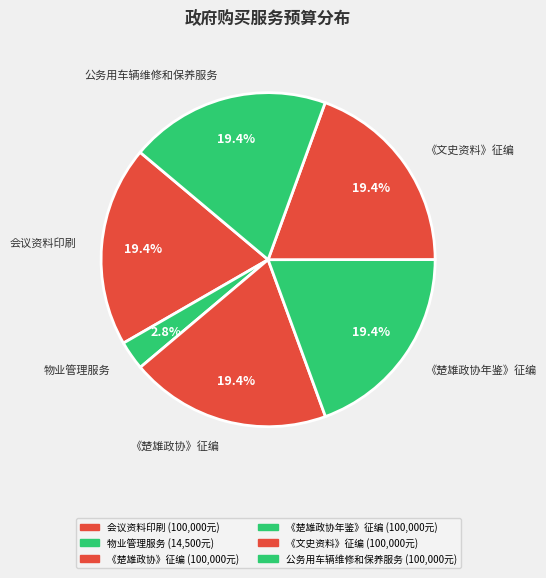

To the nearest percent, what is the difference between the largest and smallest slice percentages?

17%